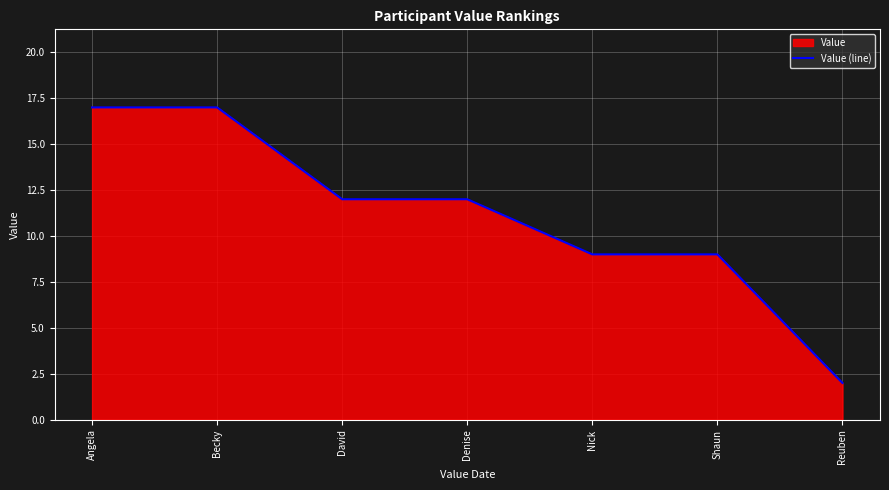

How many data points does each series have?

7